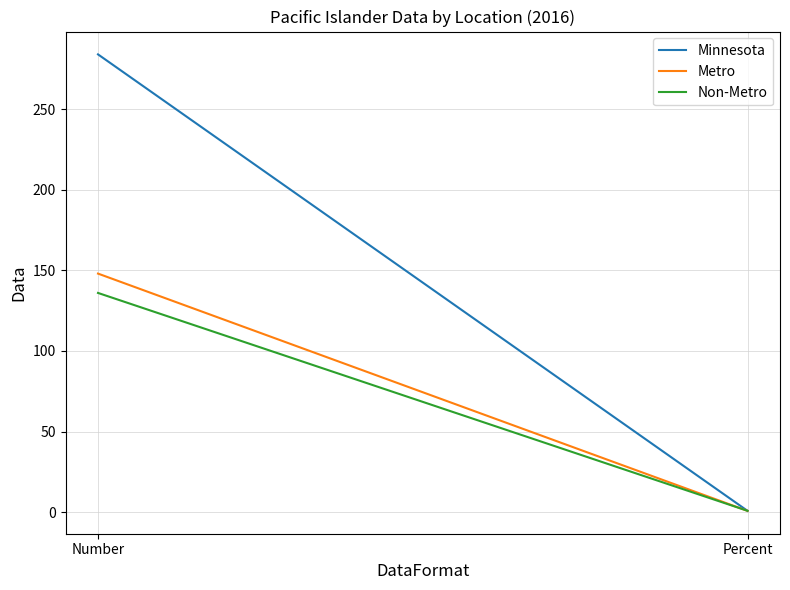

Which series has the largest total across all categories?

Minnesota